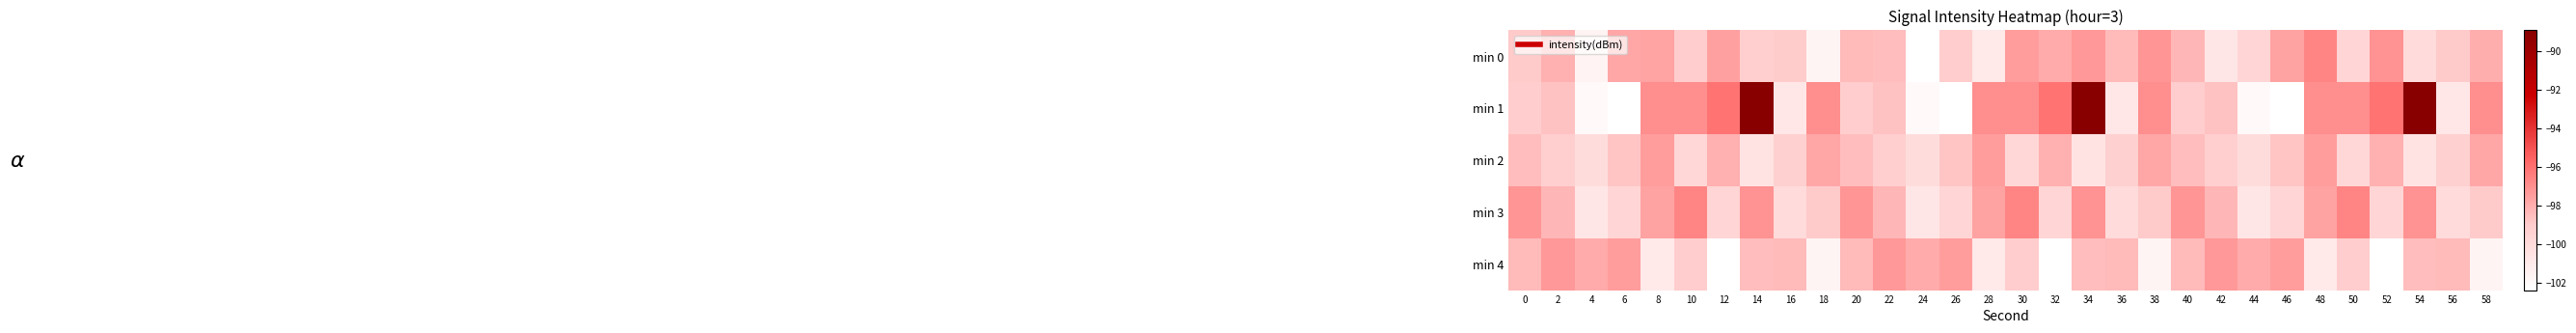

What is the total value across all series at 0?

-492.2